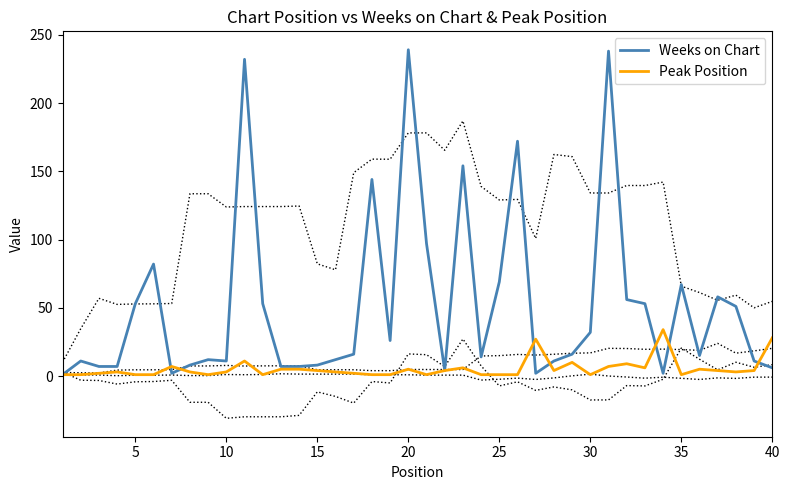

What is the minimum value for Peak Position?

1